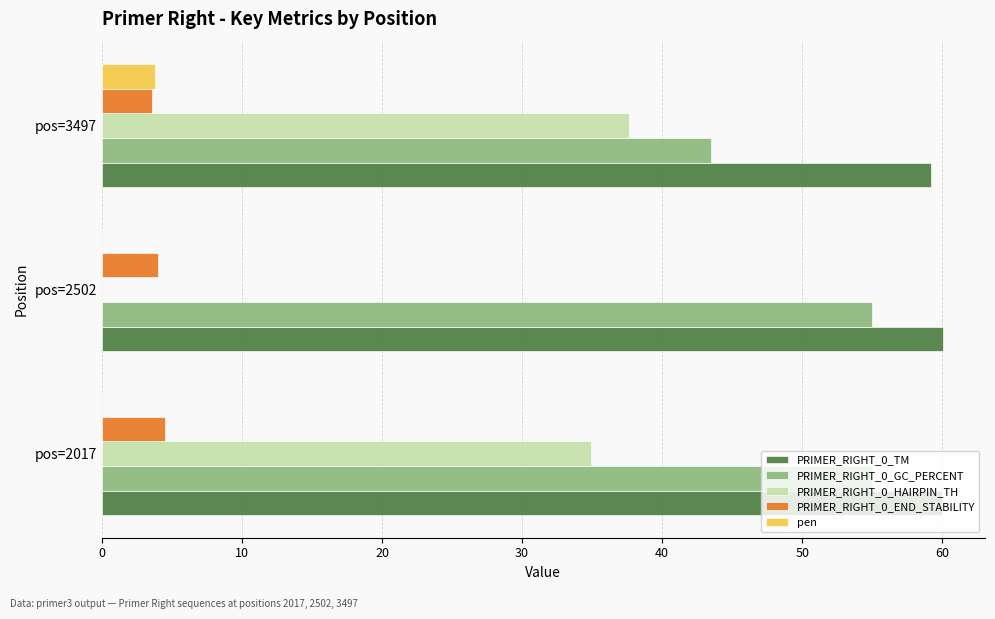

What is the sum of all PRIMER_RIGHT_0_TM values?

179.2